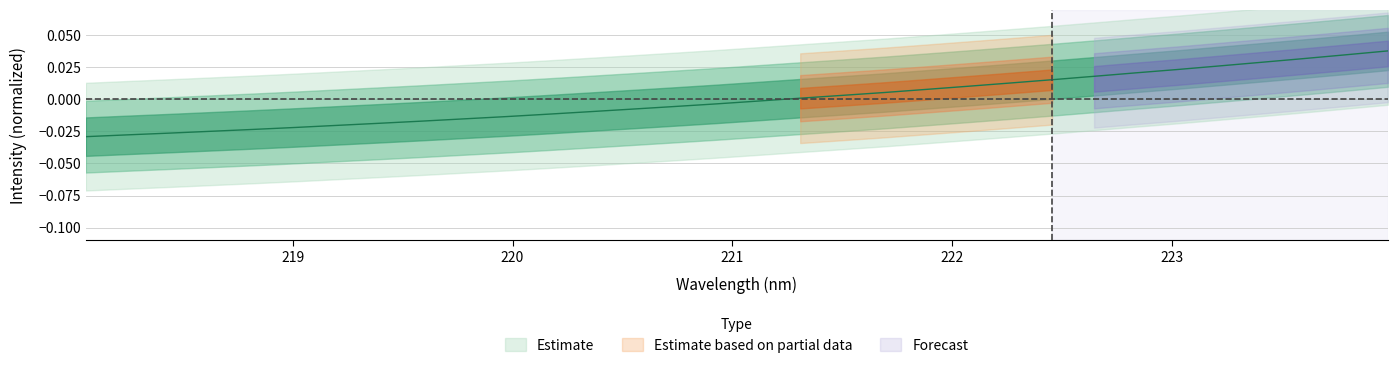

What is the label of the 1st point from the right?

223.9802